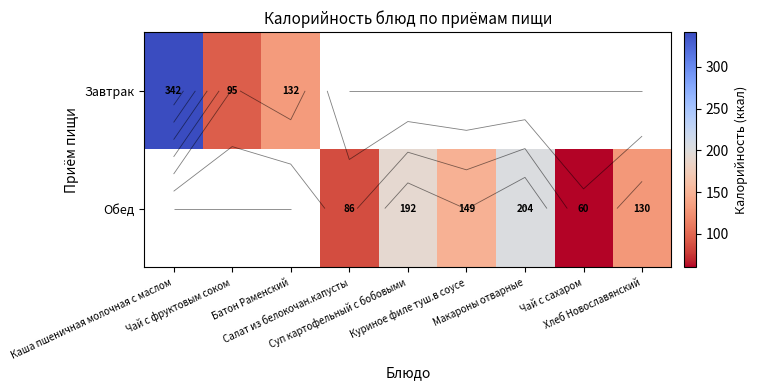

What is the maximum value shown in the chart?

341.5